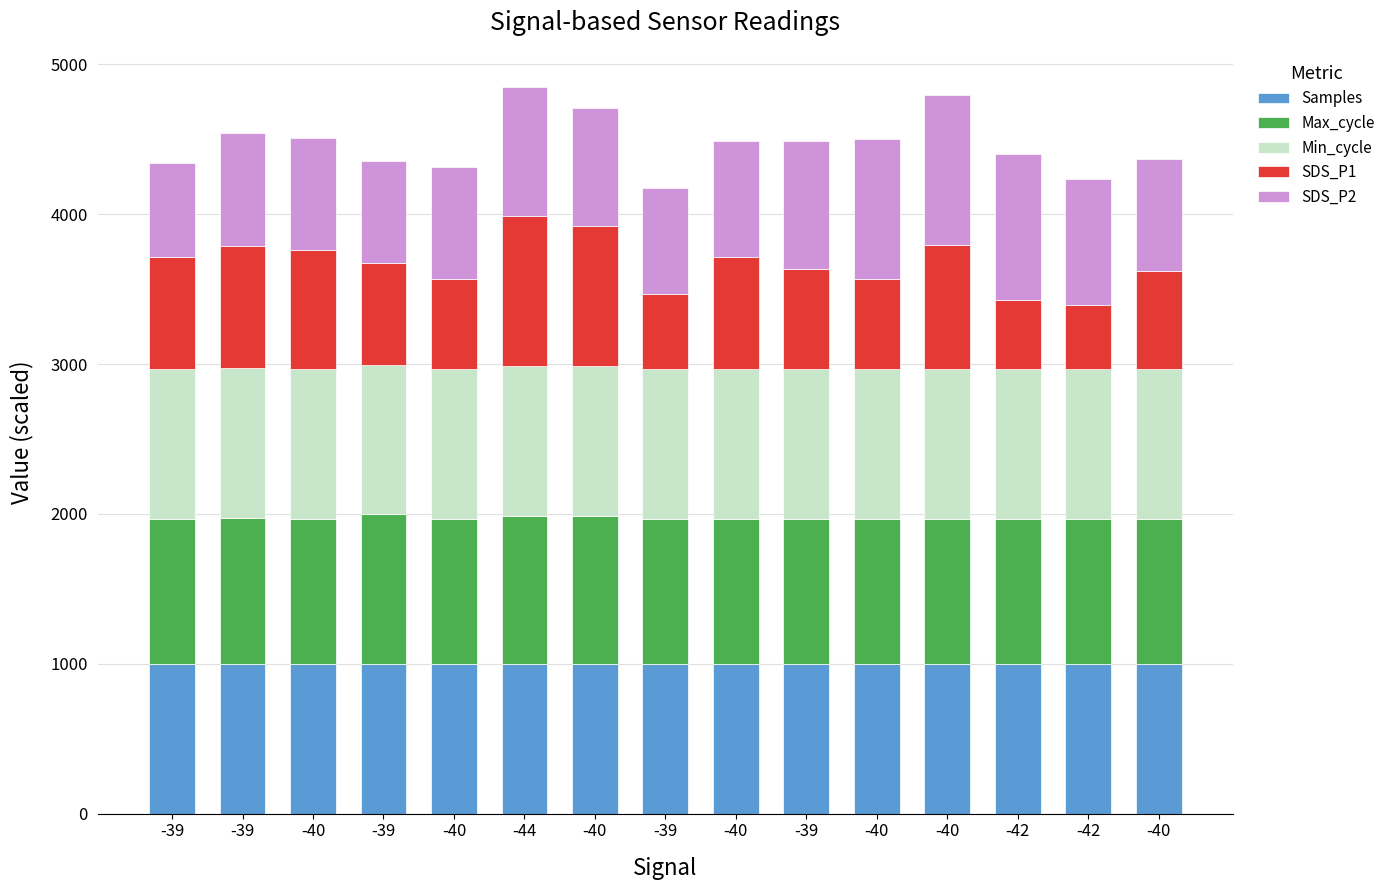

Which series changed the most between -42 and -40?

SDS_P2